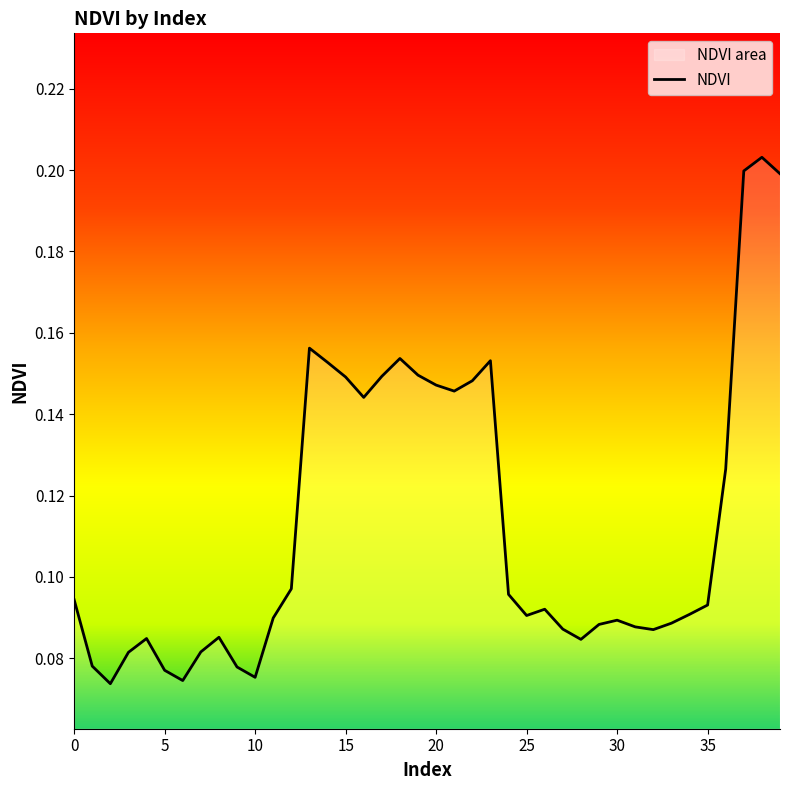

What is the sum of the values at 23 and 12?

0.3